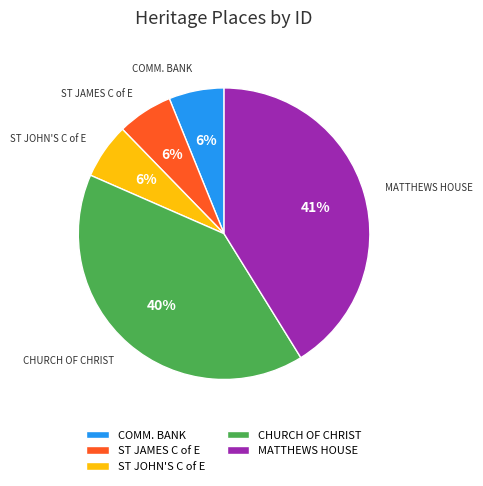

Combined, do MATTHEWS HOUSE and COMM. BANK account for over 50%?

No